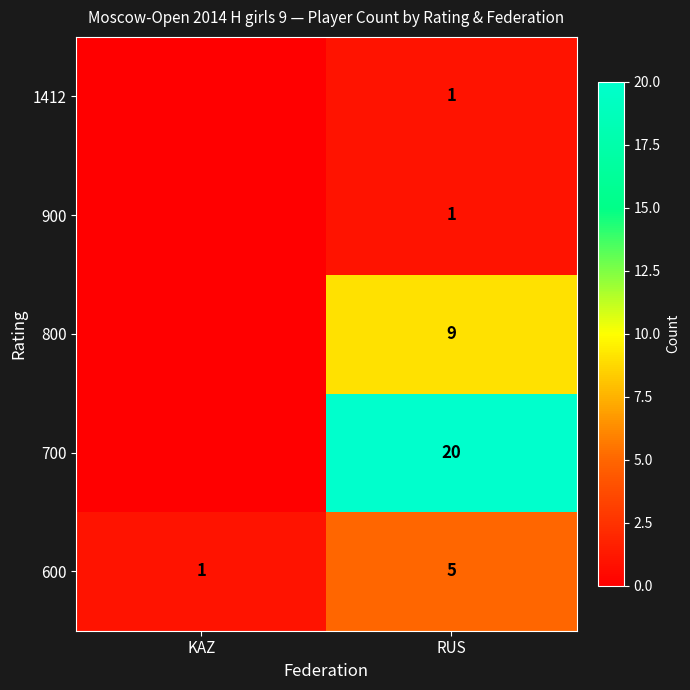

True or false: 600 has a value of 2 at RUS.

False